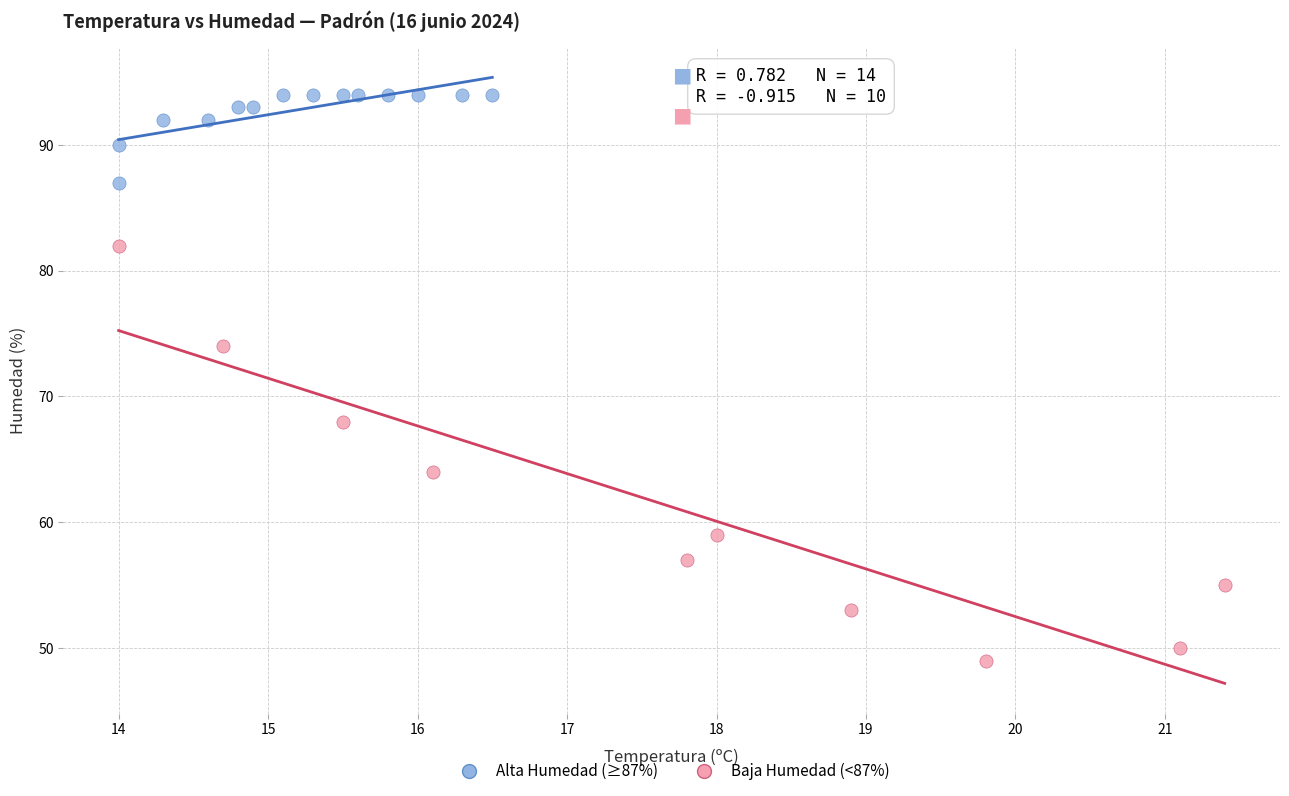

Which series contains the lowest Y value?

Baja Humedad (<87%)